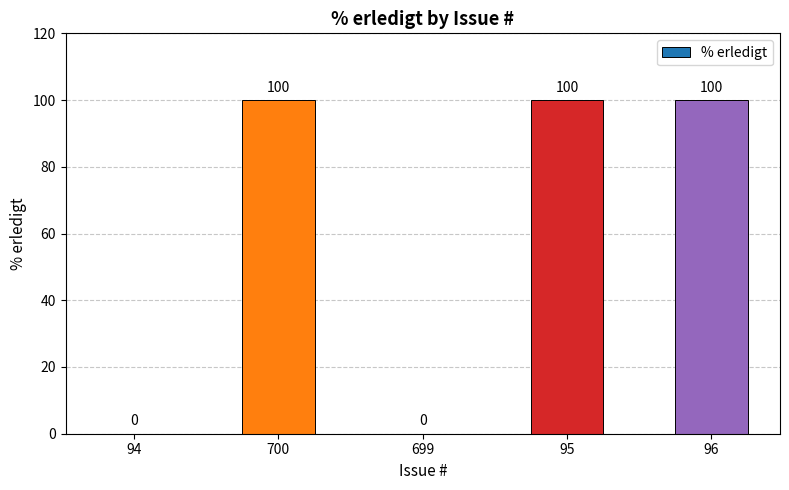

What is the sum of the values at 95 and 700?

200